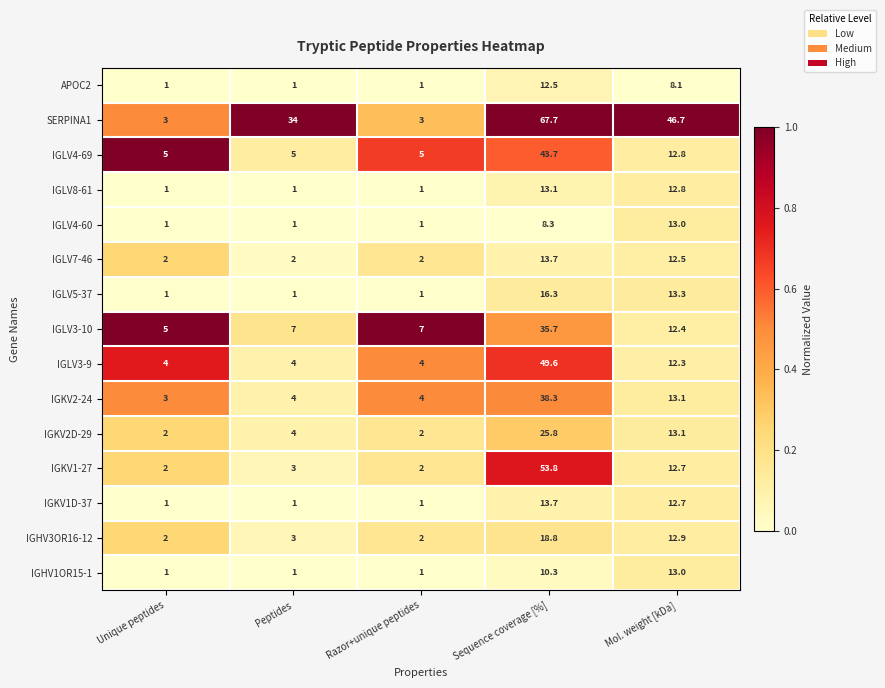

Read the IGKV1-27 value at Peptides.

3.0